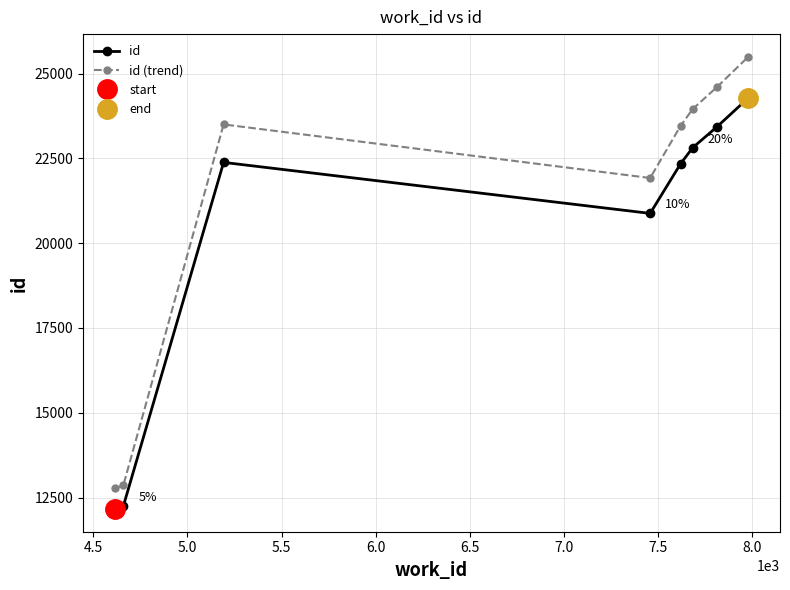

What is the minimum value for id (trend)?

12767.0